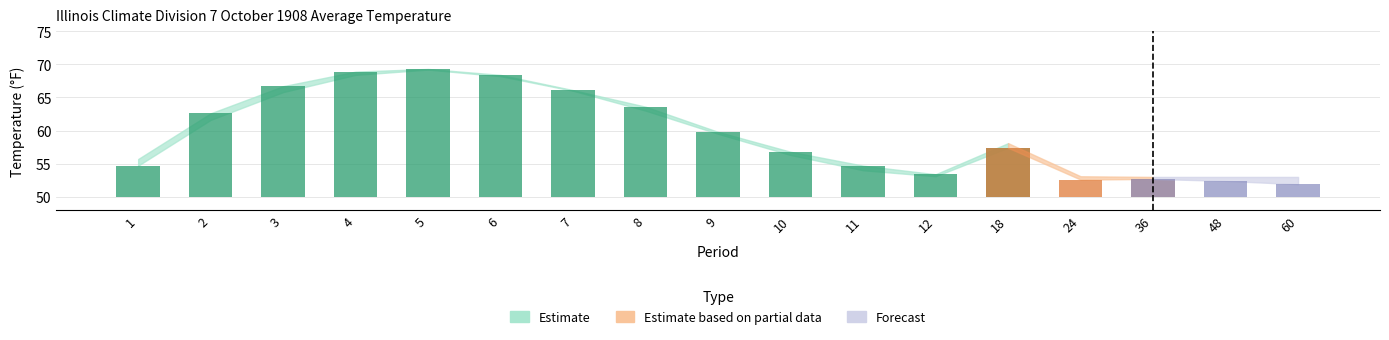

At how many categories does at least one series exceed 49?

17